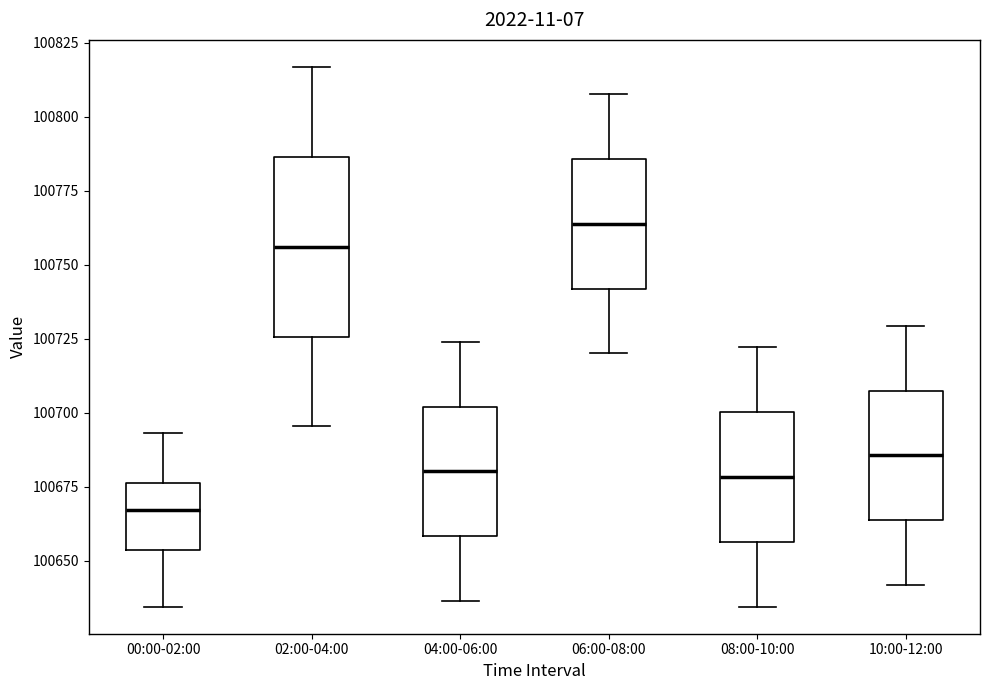

Reading left to right, read every box against the y-axis: the position of its median line, the range the box covers, and the ends of its whiskers. The values are not printed on the chart, so give them approximately, as read against the axis.

00:00-02:00: median 100665, box 100655 to 100675, whiskers 100635 to 100695
02:00-04:00: median 100755, box 100725 to 100785, whiskers 100695 to 100815
04:00-06:00: median 100680, box 100660 to 100700, whiskers 100635 to 100725
06:00-08:00: median 100765, box 100740 to 100785, whiskers 100720 to 100810
08:00-10:00: median 100680, box 100655 to 100700, whiskers 100635 to 100720
10:00-12:00: median 100685, box 100665 to 100705, whiskers 100640 to 100730